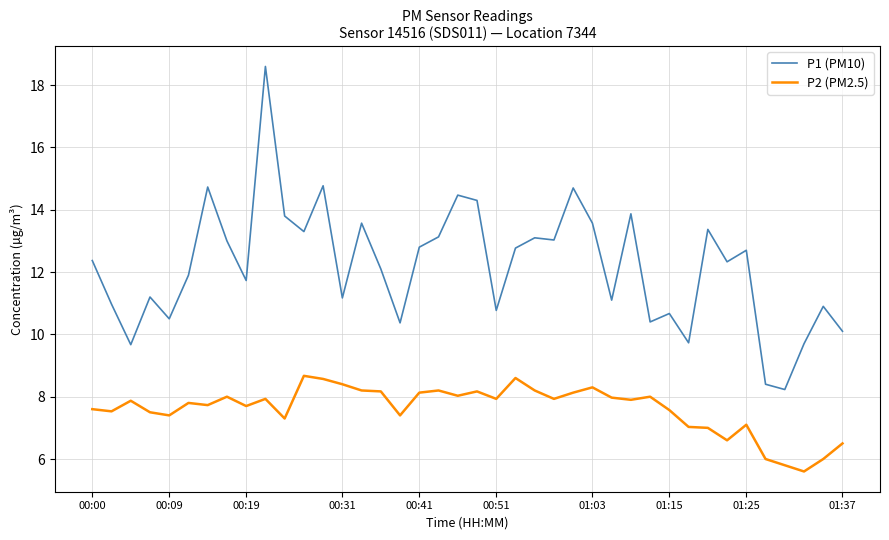

Rank the series by their maximum value, from lowest to highest.

P2 (PM2.5), P1 (PM10)